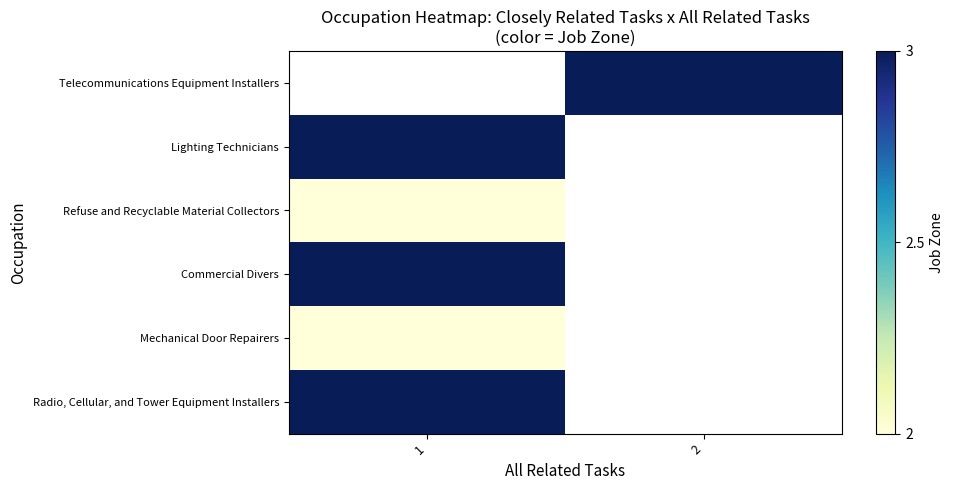

The Refuse and Recyclable Material Collectors series shows 2.0 at 1. True or false?

True